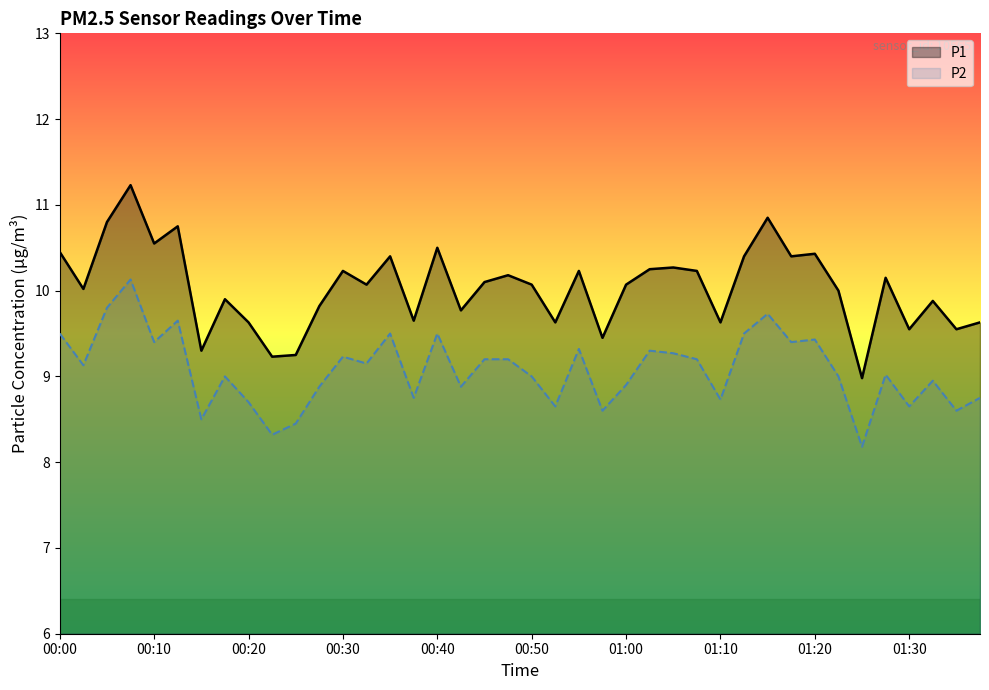

Which series has the largest total across all categories?

P1